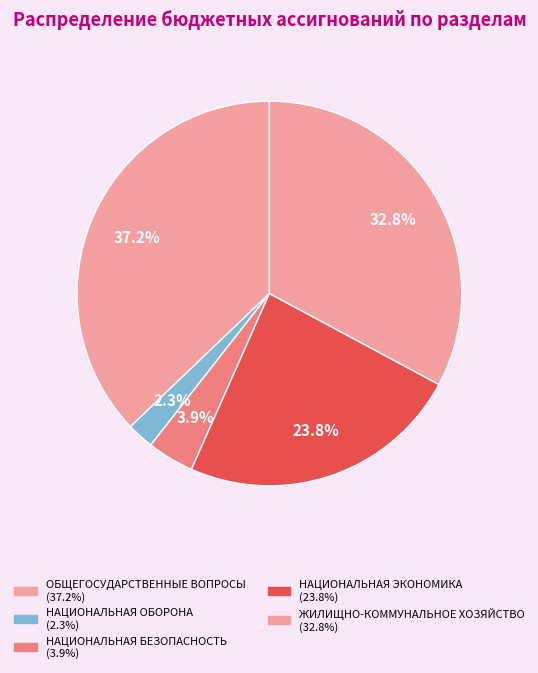

How many slices are in this pie chart?

5